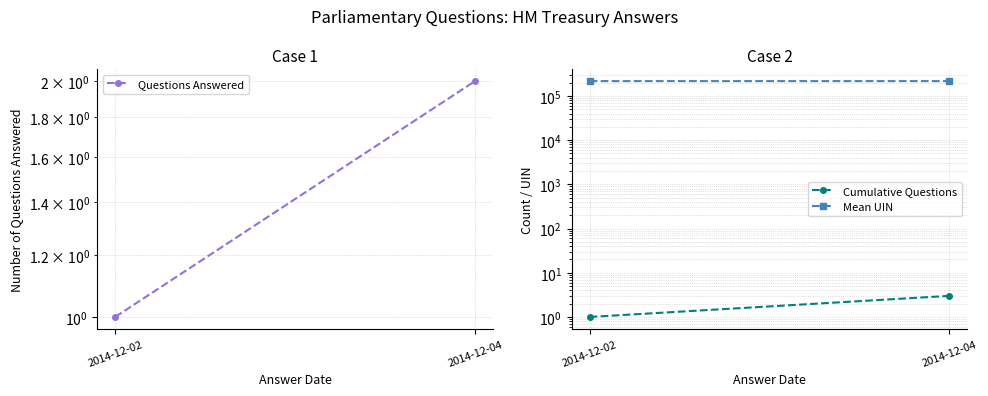

What is the average value of the Cumulative Questions series?

2.0